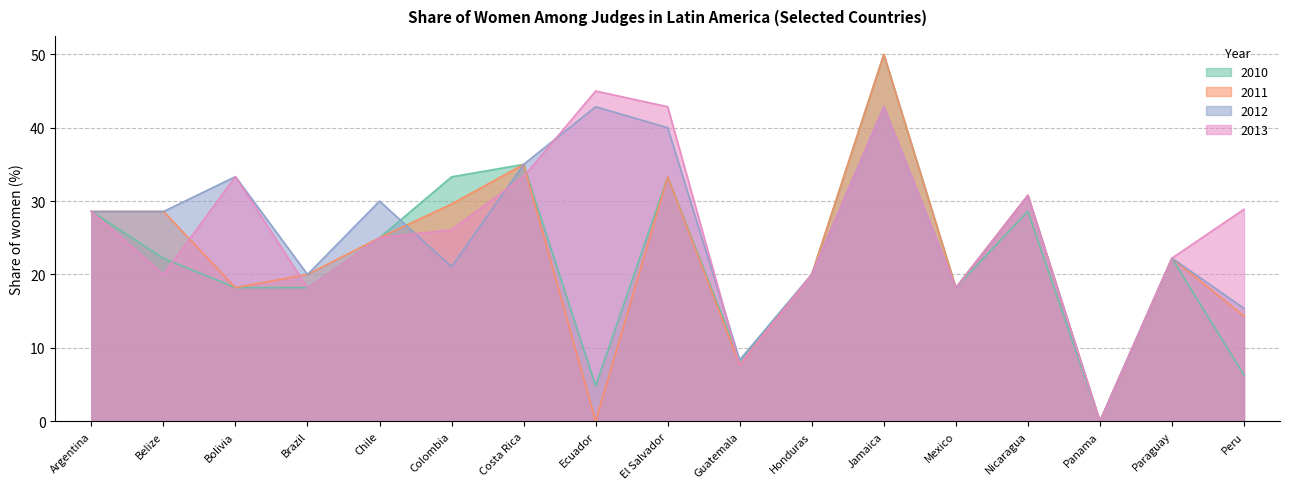

What is the total value across all series at Paraguay?

88.8